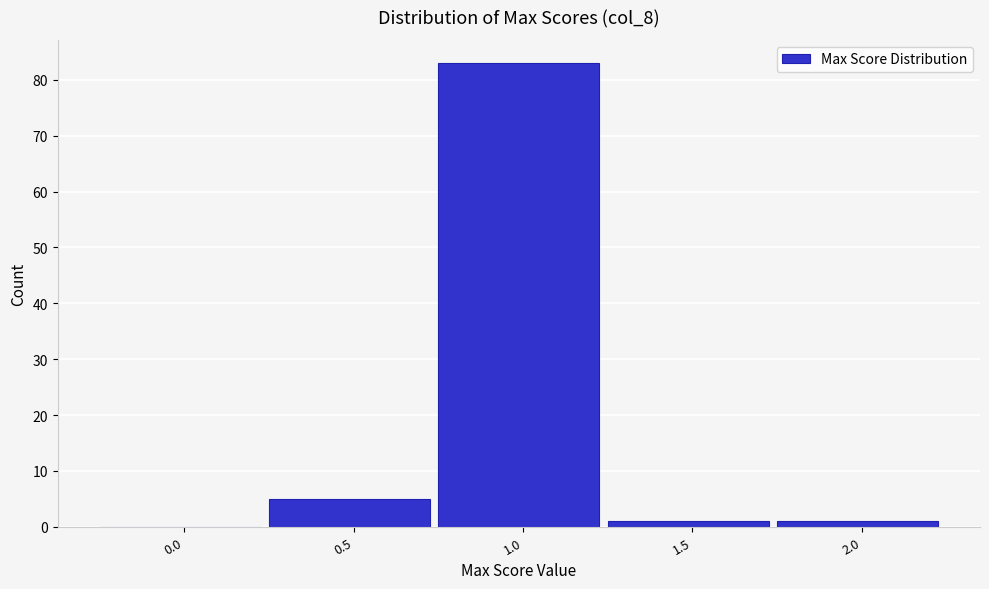

Reading right to left, what are all the values shown in this chart?

2.0=1	1.5=1	1.0=83	0.5=5	0.0=0